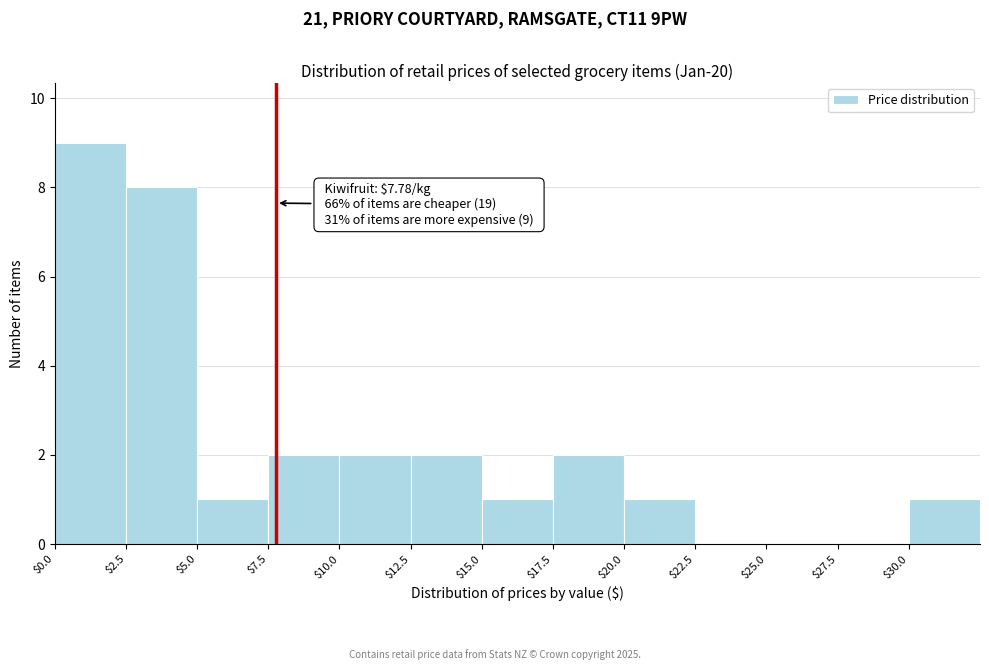

Which range on the x-axis has the tallest bar?

0.0 to 2.5